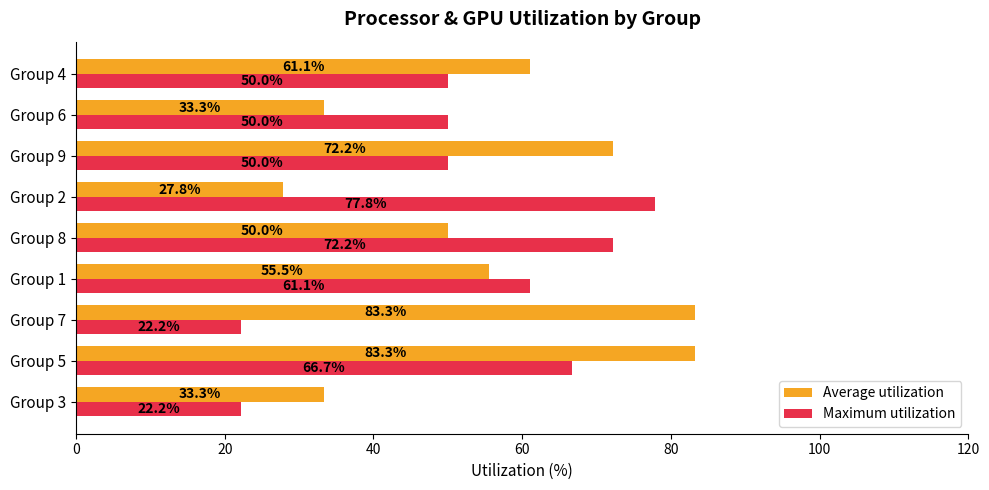

Rank the series at Group 1 from lowest to highest value.

Average utilization, Maximum utilization